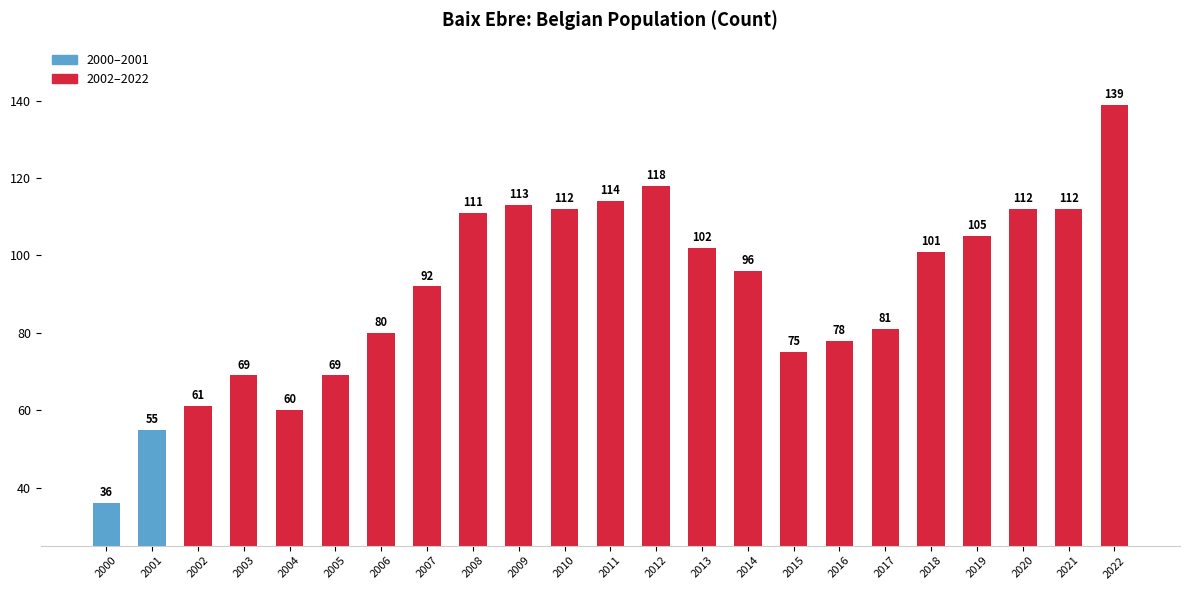

Reading left to right, extract all data points from this chart.

36	55	61	69	60	69	80	92	111	113	112	114	118	102	96	75	78	81	101	105	112	112	139